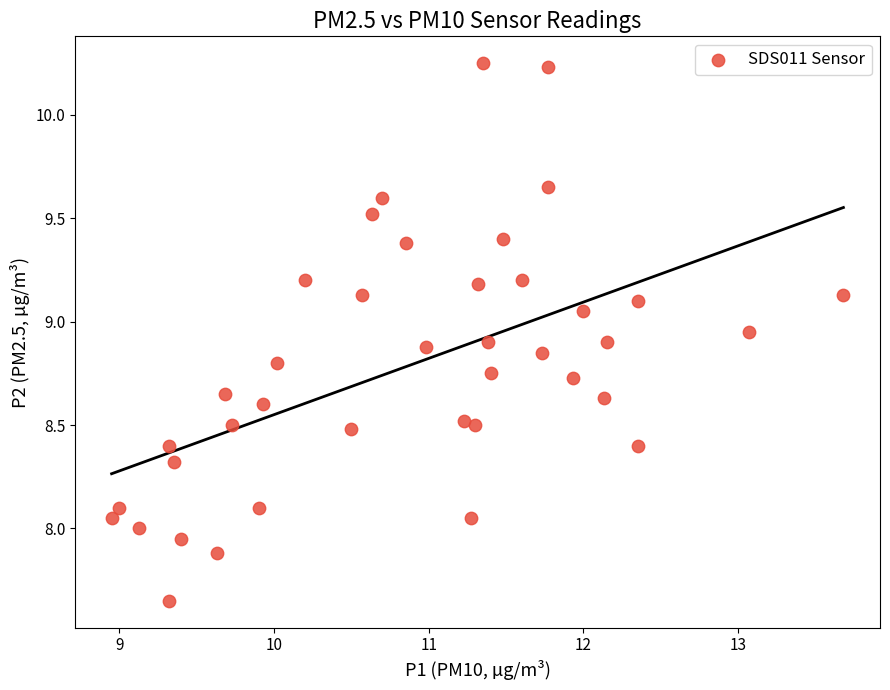

What is the range of X values (max minus min)?

4.7